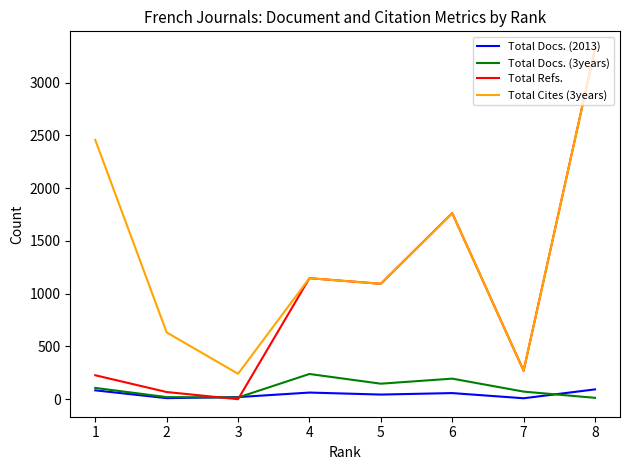

What are all the series names shown in the legend?

Total Docs. (2013), Total Docs. (3years), Total Refs., Total Cites (3years)